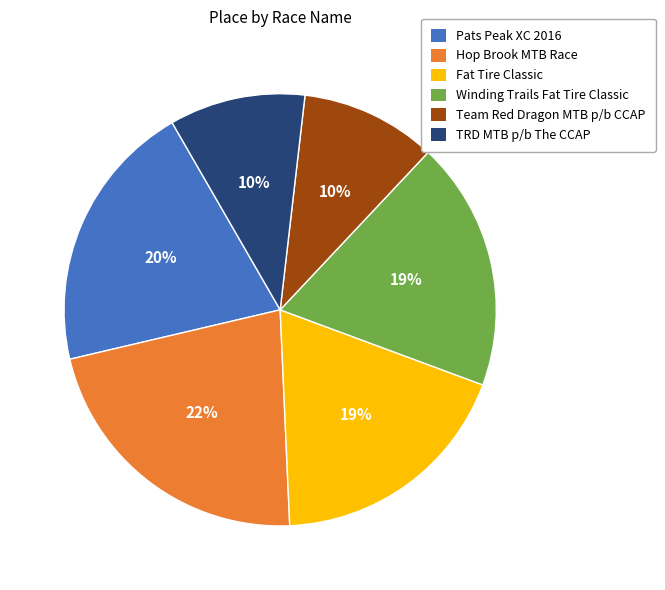

Do Winding Trails Fat Tire Classic and Hop Brook MTB Race together represent more than half of the pie?

No